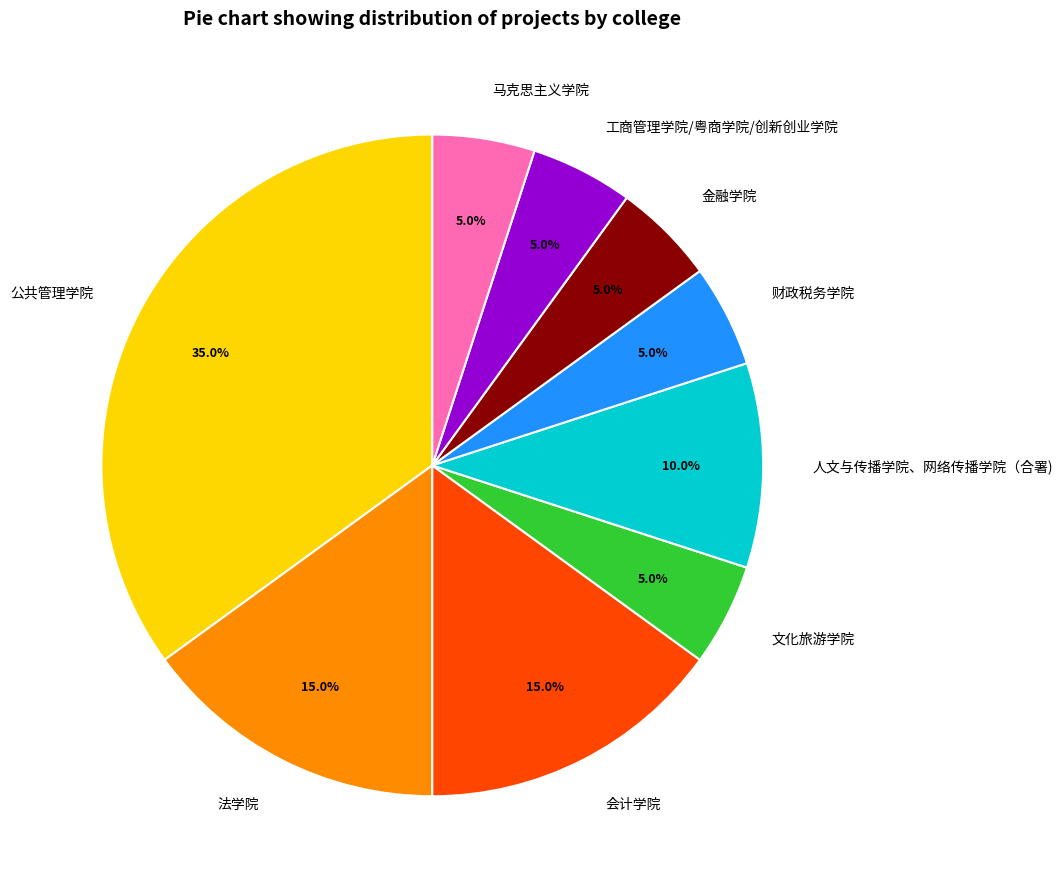

Does 法学院 account for over 50% of the chart?

No